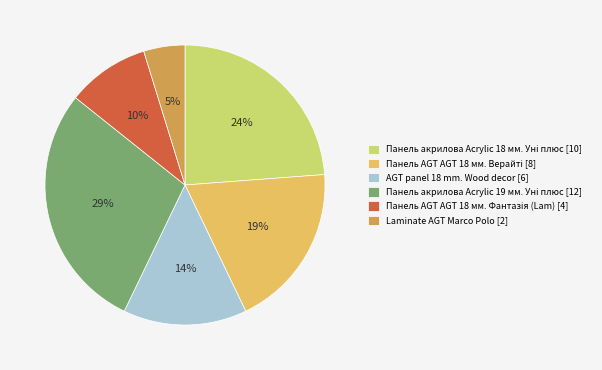

Is there any slice that represents more than half of the pie?

No